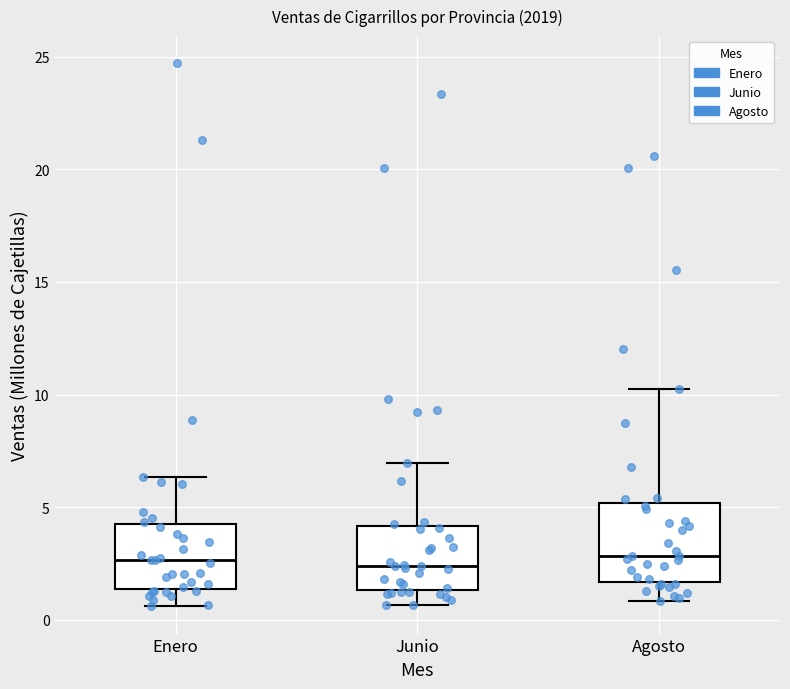

Reading left to right, read every box against the y-axis: the position of its median line, the range the box covers, and the ends of its whiskers. The values are not printed on the chart, so give them approximately, as read against the axis.

Enero: median 2.5, box 1.5 to 4.0, whiskers 0.5 to 6.5
Junio: median 2.5, box 1.5 to 4.0, whiskers 0.5 to 7.0
Agosto: median 3.0, box 1.5 to 5.0, whiskers 1.0 to 10.5